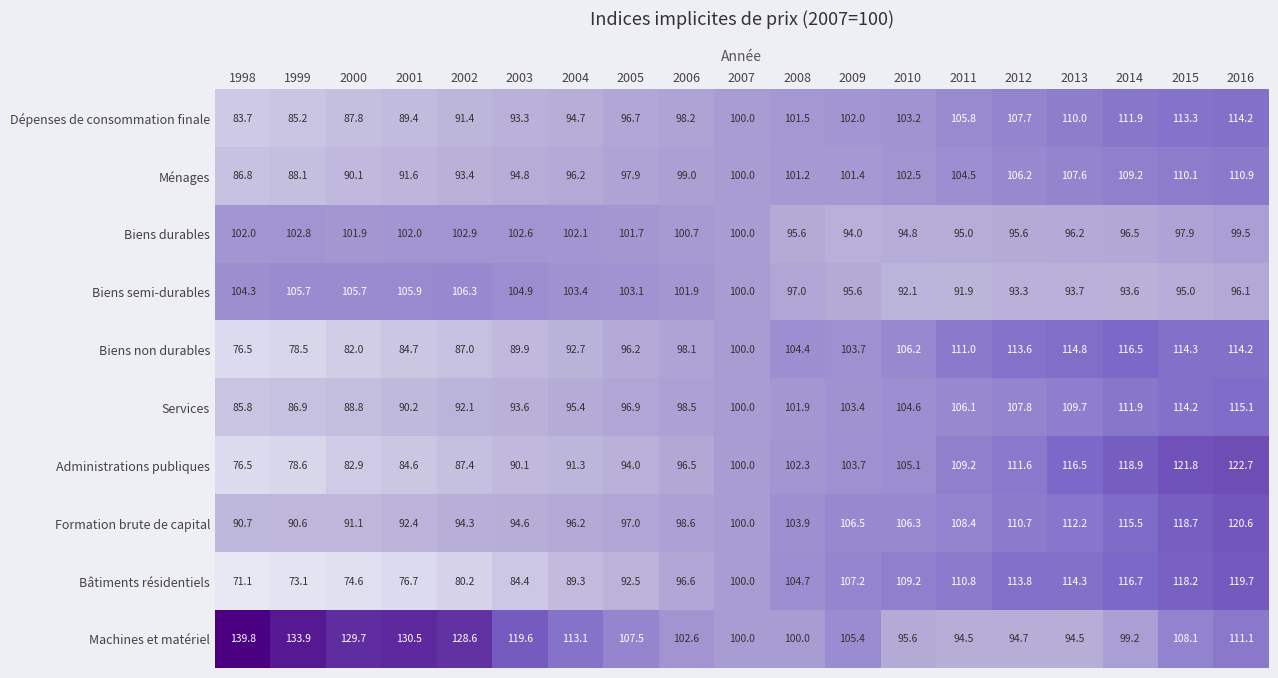

Rank the series by their maximum value, from highest to lowest.

Machines et matériel, Administrations publiques, Formation brute de capital, Bâtiments résidentiels, Biens non durables, Services, Dépenses de consommation finale, Ménages, Biens semi-durables, Biens durables